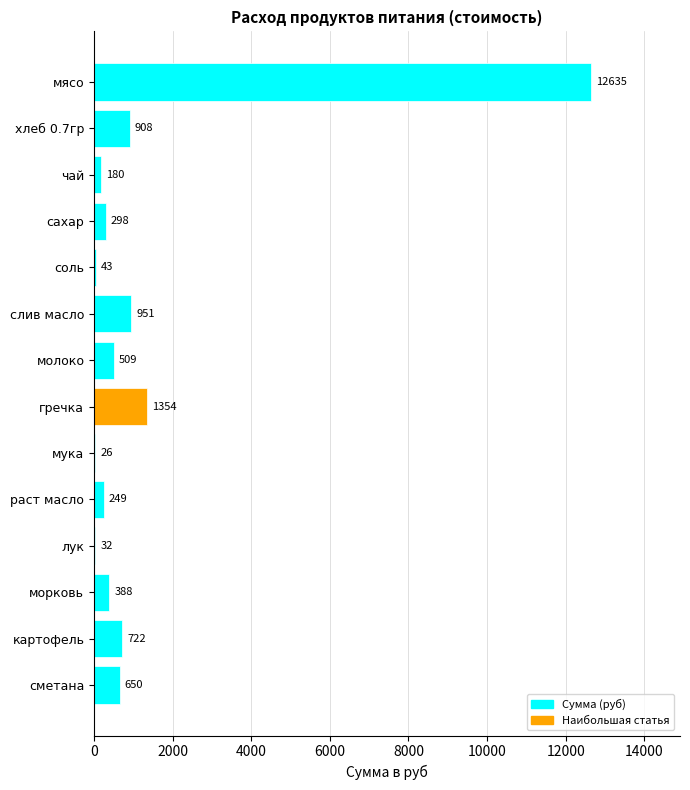

At which label is the value closest to 6330?

гречка